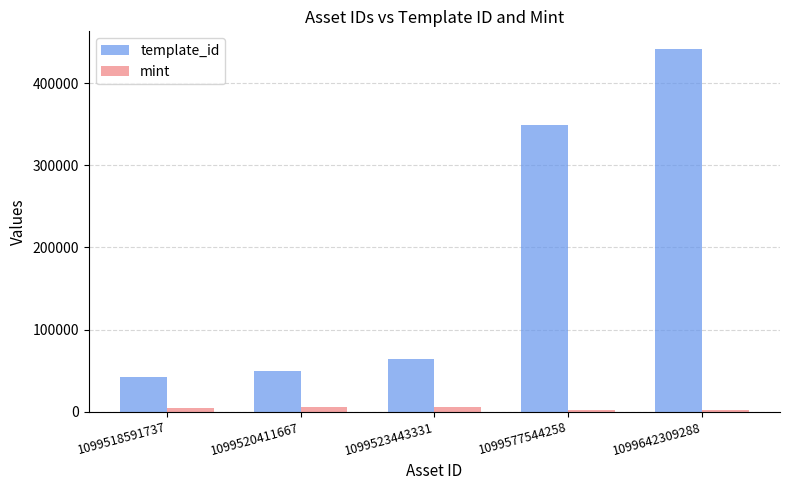

Which series has the largest total across all categories?

template_id